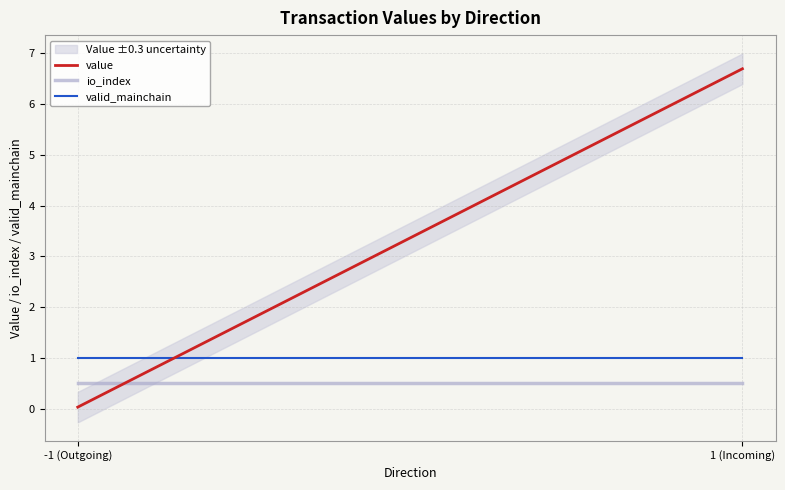

Is this an area chart (filled region under the line)?

No